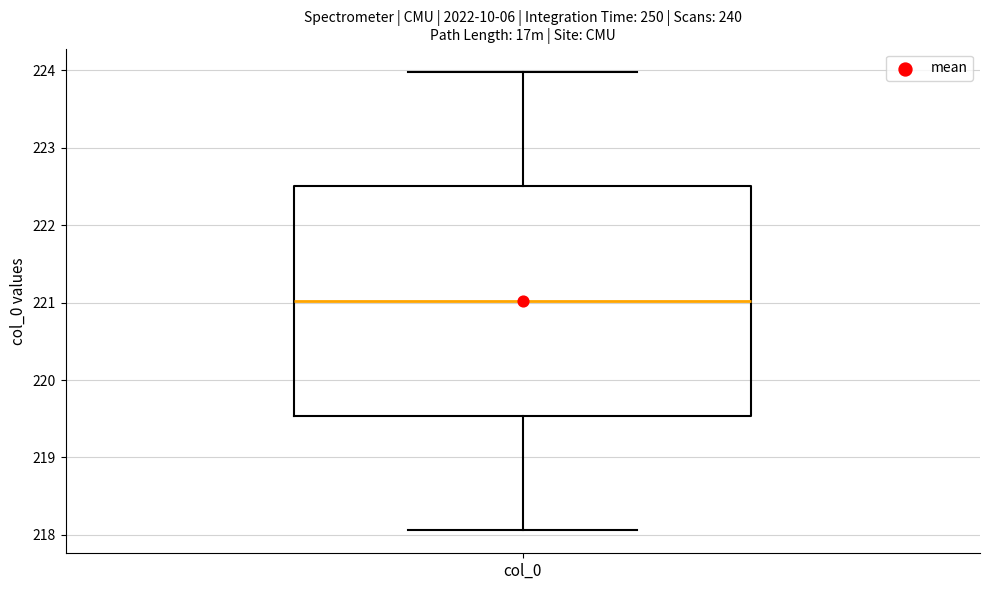

Transcribe this box plot: give where the median line is, the range the box spans, and where the two whiskers end, as read against the y-axis. The values are not printed on the chart, so give them approximately, as read against the axis.

median 221.0, box 219.5 to 222.5, whiskers 218.1 to 224.0